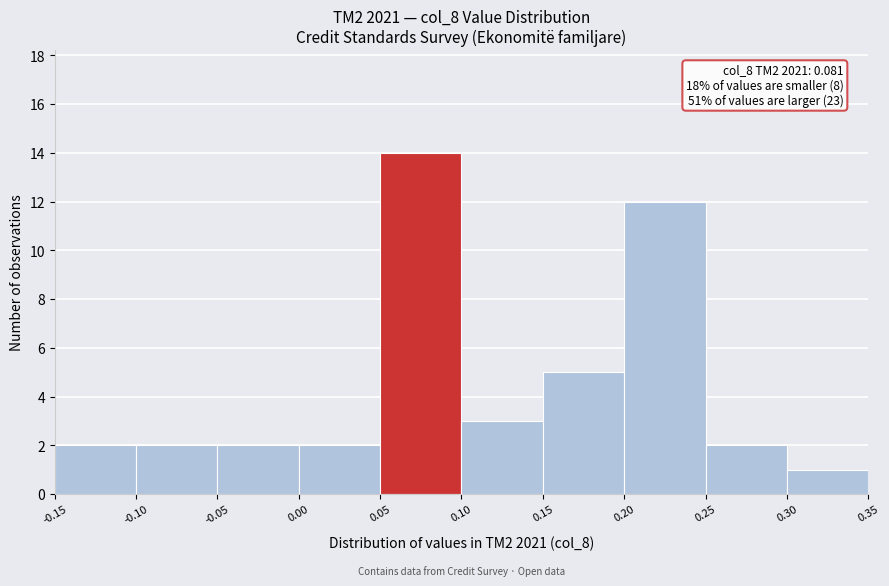

Over which range of the x-axis is the bar tallest?

0.05 to 0.10